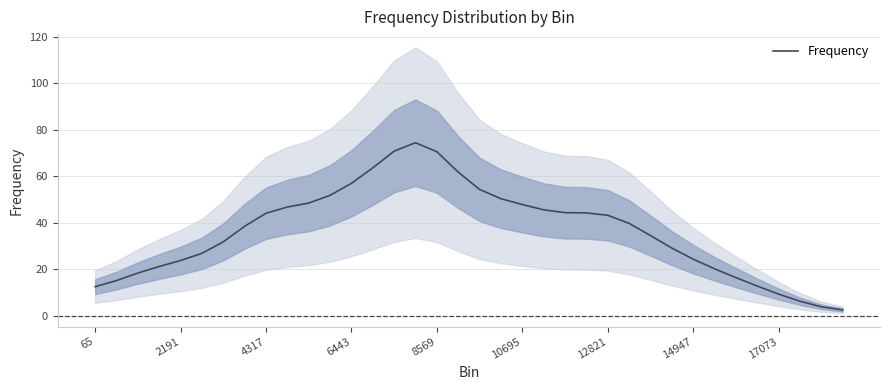

How many lines are shown in the chart?

1